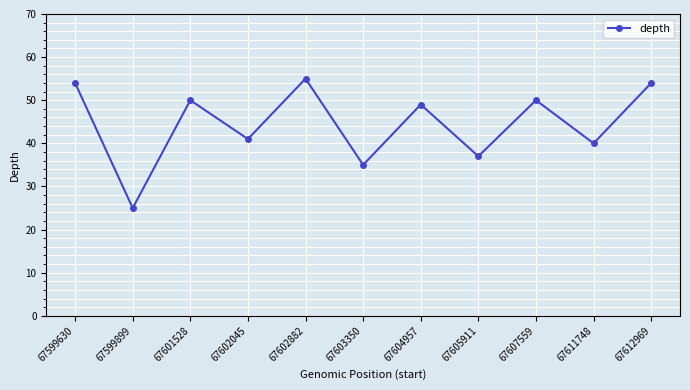

Reading left to right, what are all the values shown in this chart?

54	25	50	41	55	35	49	37	50	40	54